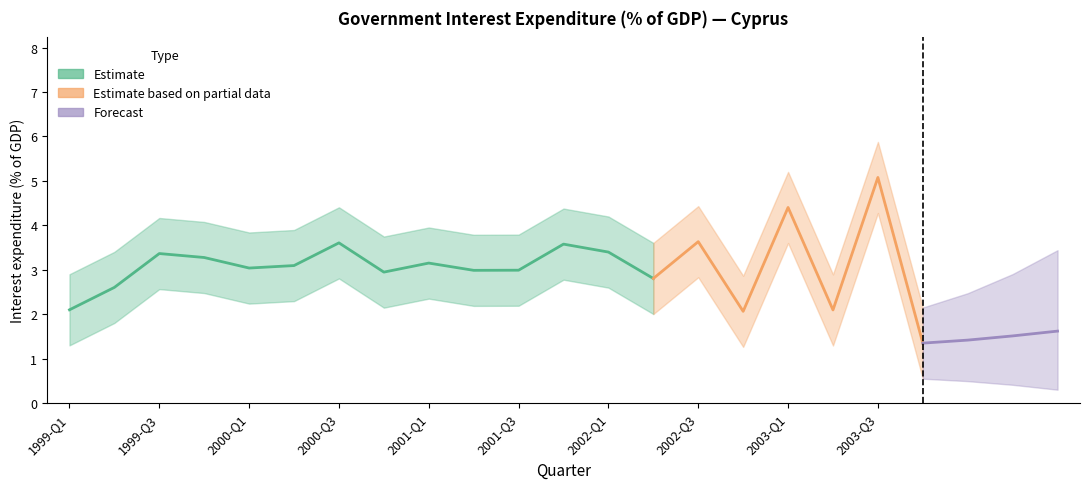

How many lines are shown in the chart?

3